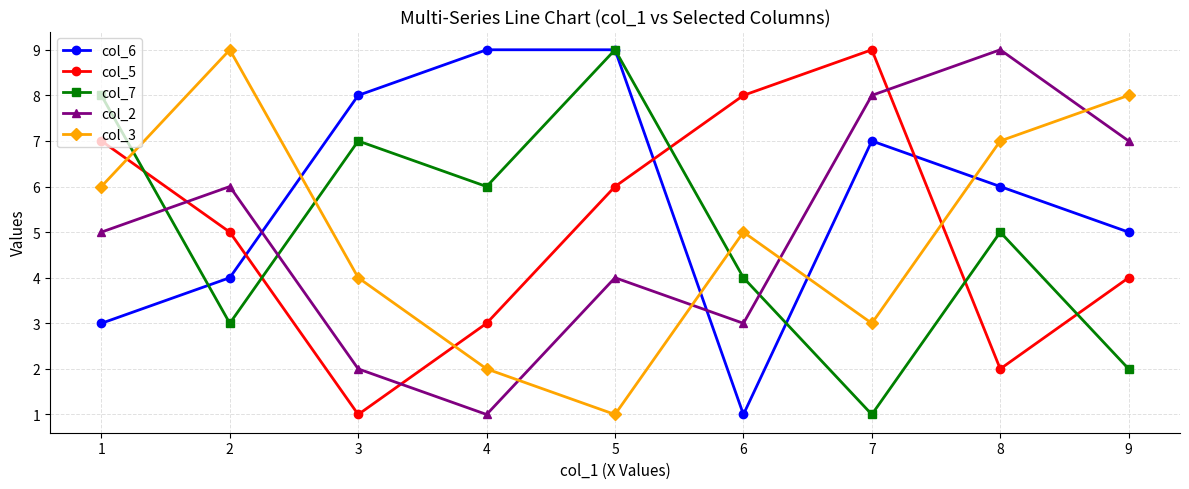

At how many categories does at least one series exceed 6?

9